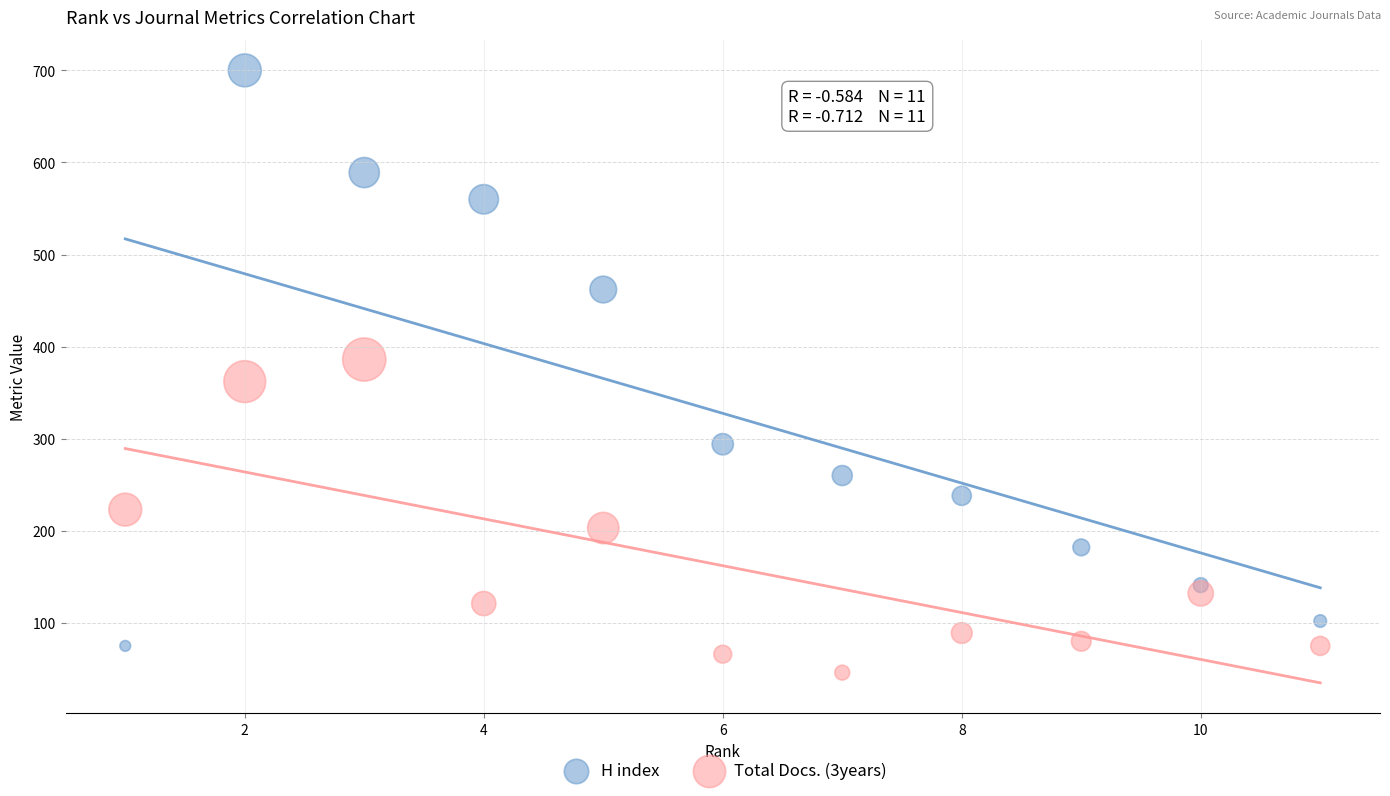

Which series reaches the maximum Y coordinate?

H index